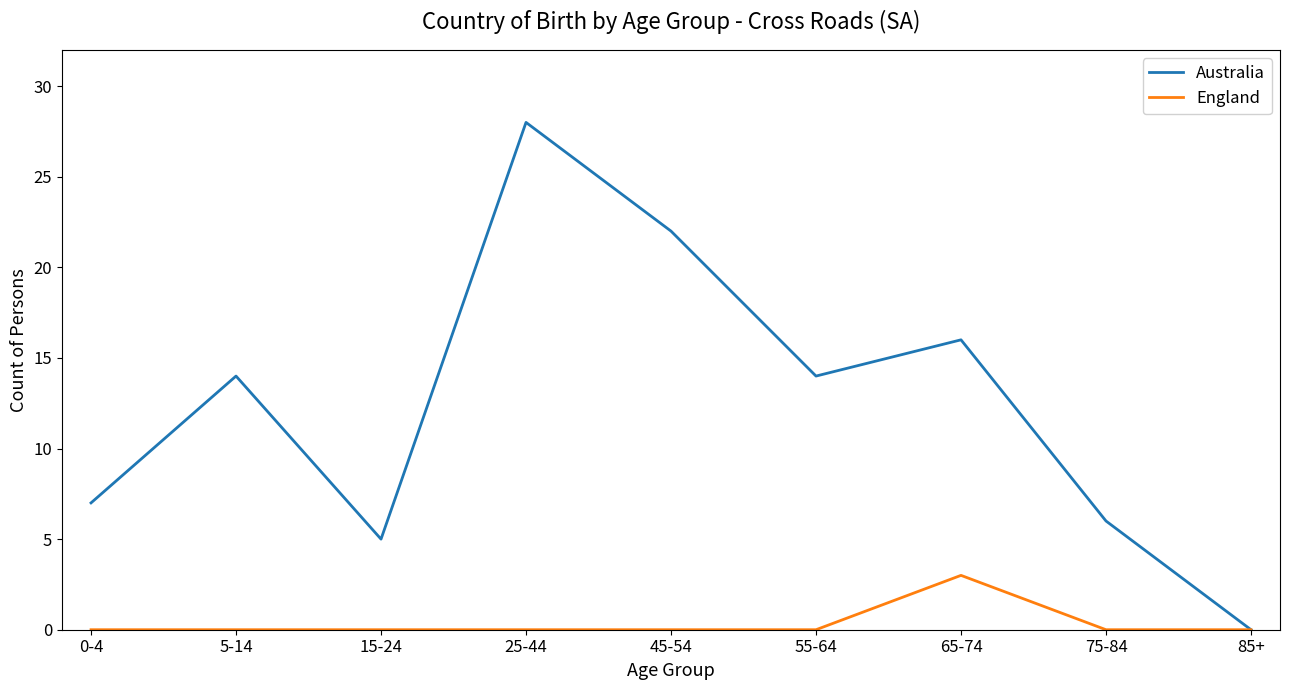

Which category has the highest value in the Australia series?

25-44